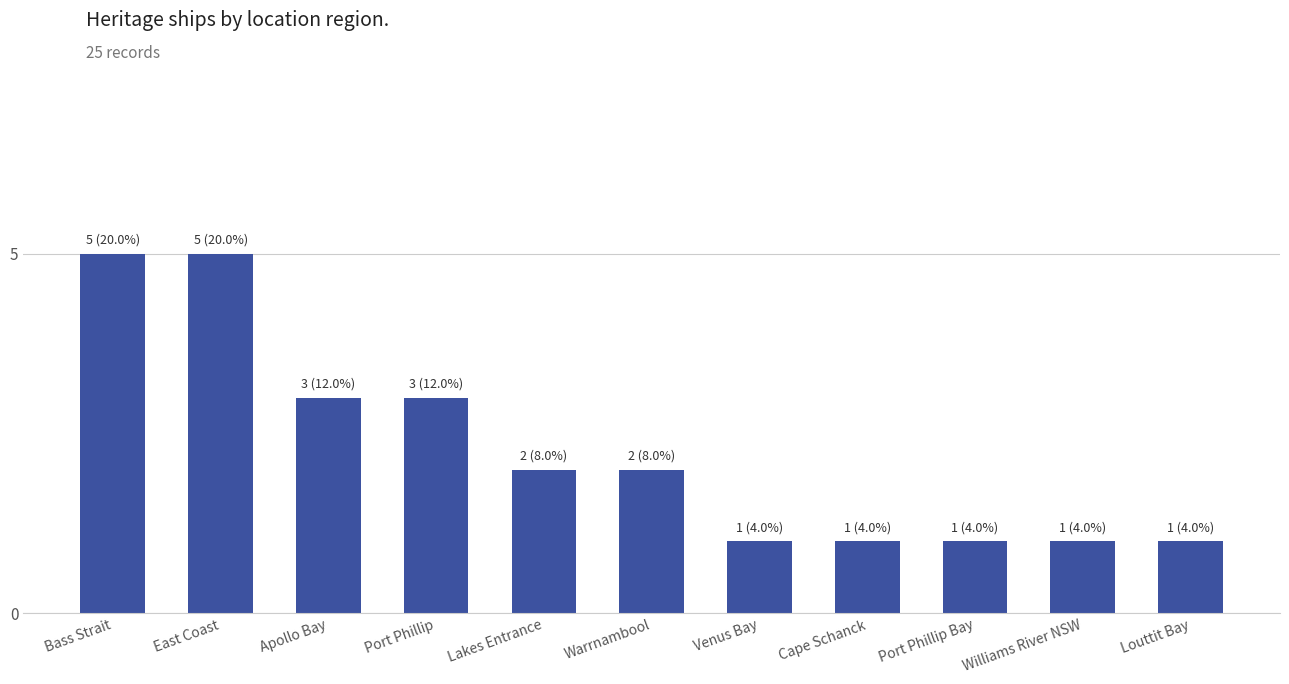

True or false: the data shows 0 at Port Phillip Bay.

False